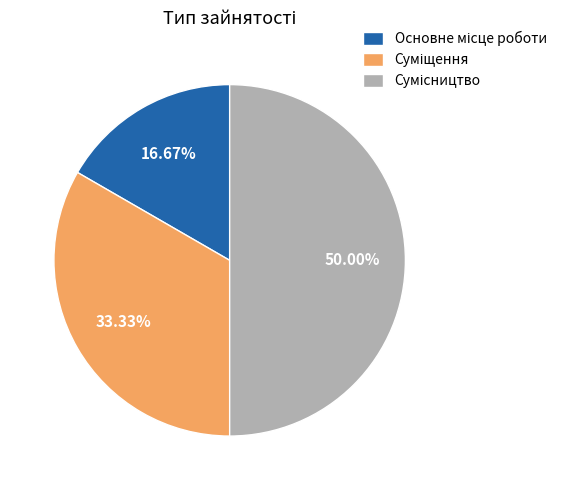

How many slices are in this pie chart?

3